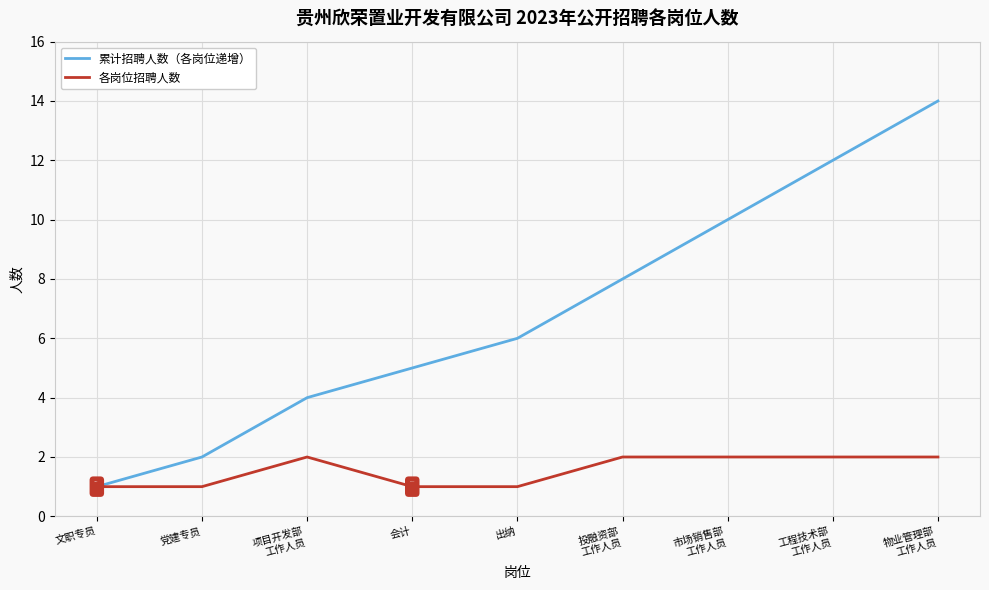

What is the total value across all series at 物业管理部
工作人员?

16